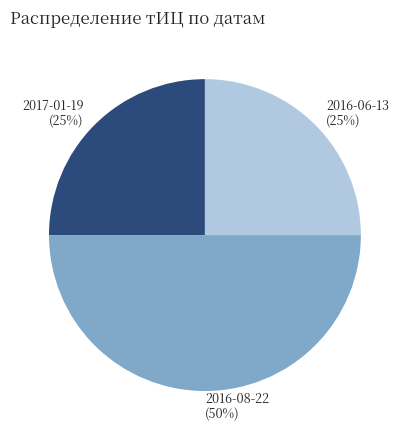

Count the number of slices in the pie.

3